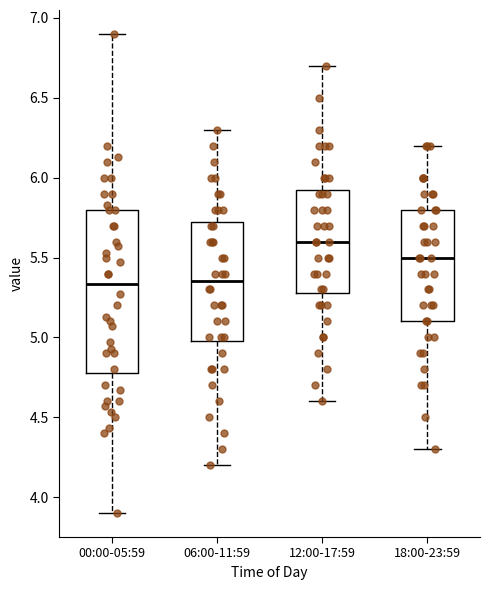

Reading left to right, transcribe this box plot: for each box, give where its median line is, the range the box spans, and where its two whiskers end, as read against the y-axis. The values are not printed on the chart, so give them approximately, as read against the axis.

00:00-05:59: median 5.35, box 4.80 to 5.80, whiskers 3.90 to 6.90
06:00-11:59: median 5.35, box 5.00 to 5.75, whiskers 4.20 to 6.30
12:00-17:59: median 5.60, box 5.30 to 5.95, whiskers 4.60 to 6.70
18:00-23:59: median 5.50, box 5.10 to 5.80, whiskers 4.30 to 6.20